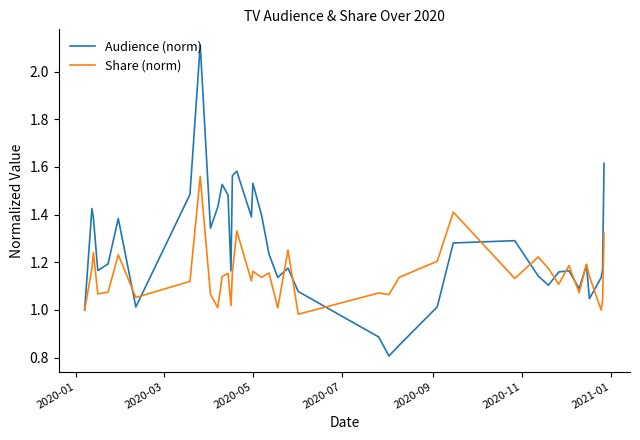

List the series in order of their peak value, lowest first.

Share (norm), Audience (norm)